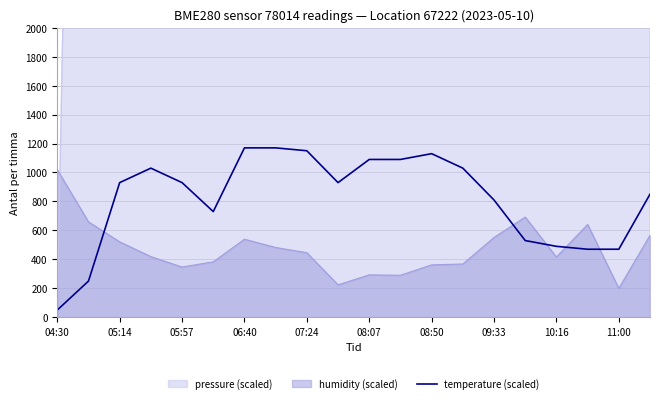

At which label does temperature (scaled) reach its minimum?

04:30